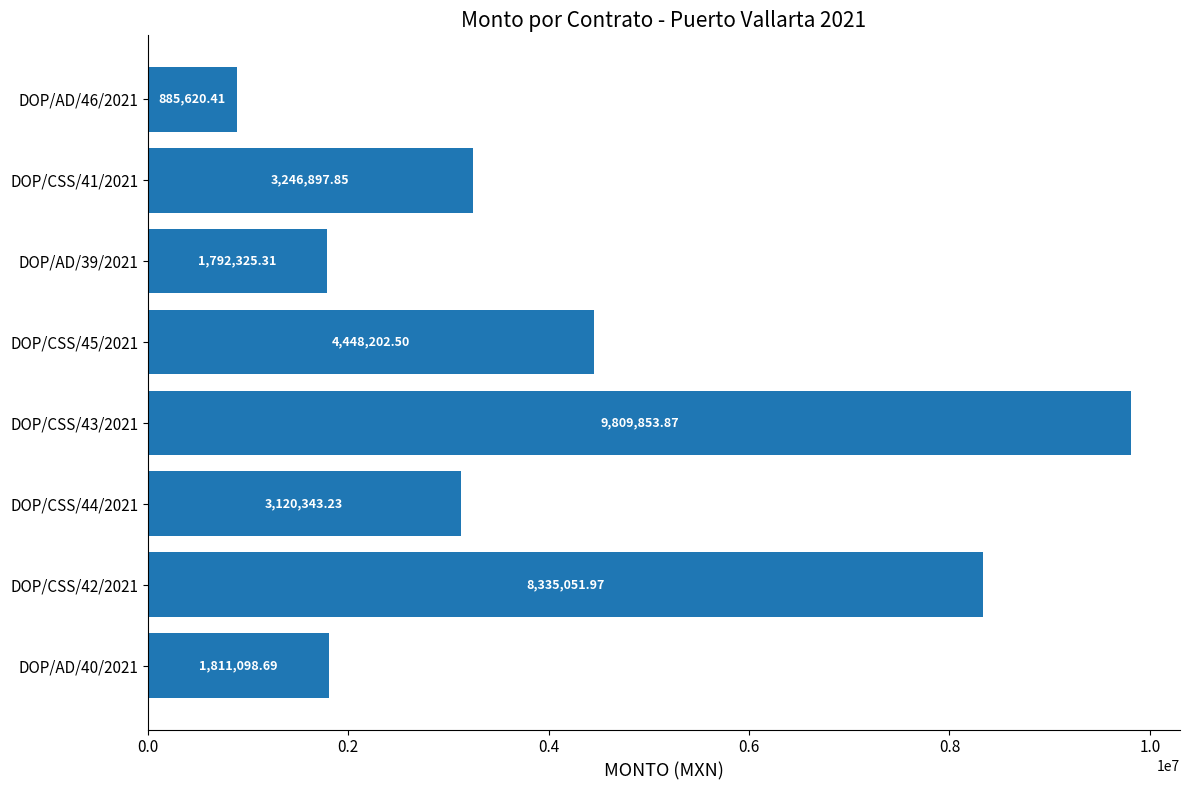

Rank the categories by value from lowest to highest.

DOP/AD/46/2021, DOP/AD/39/2021, DOP/AD/40/2021, DOP/CSS/44/2021, DOP/CSS/41/2021, DOP/CSS/45/2021, DOP/CSS/42/2021, DOP/CSS/43/2021